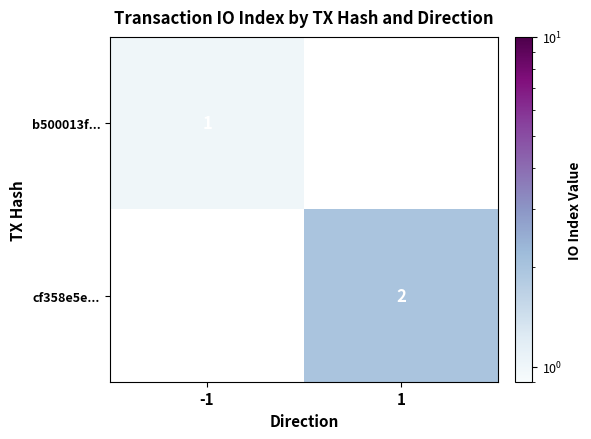

Which has a higher value, -1 or 1?

-1